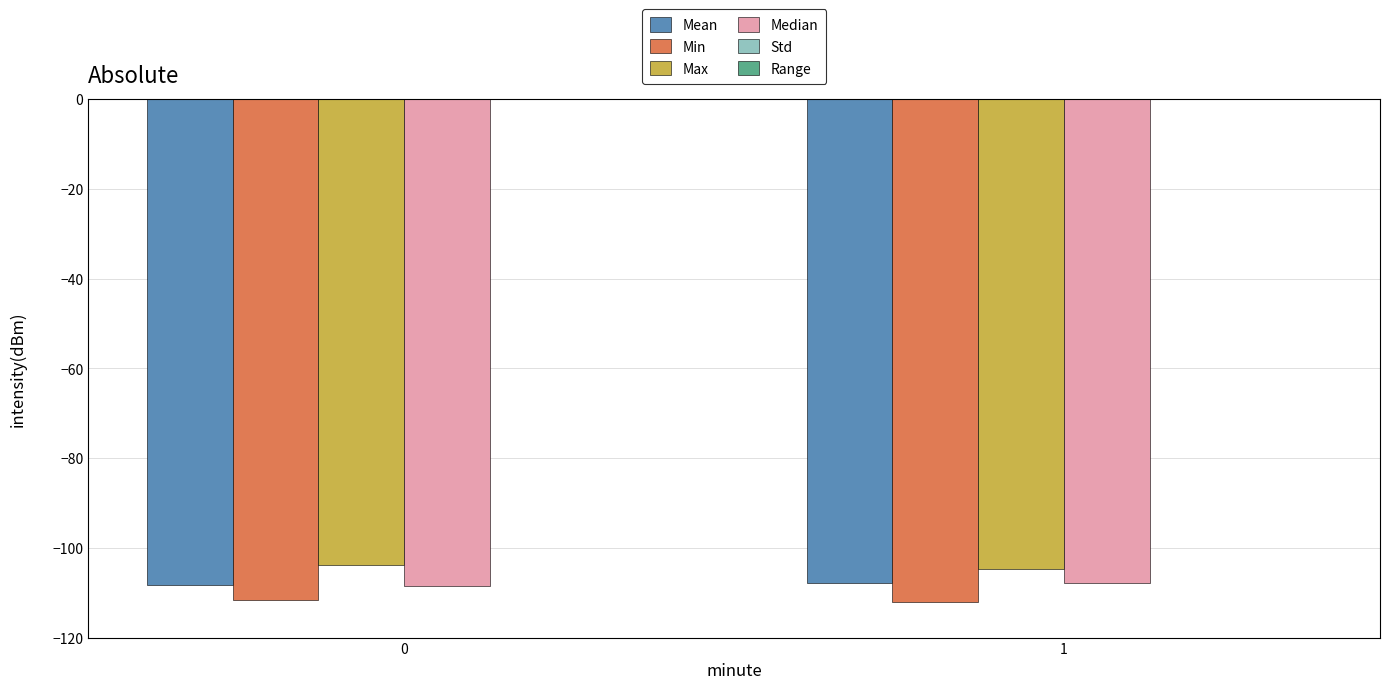

How many bars are there in total?

12